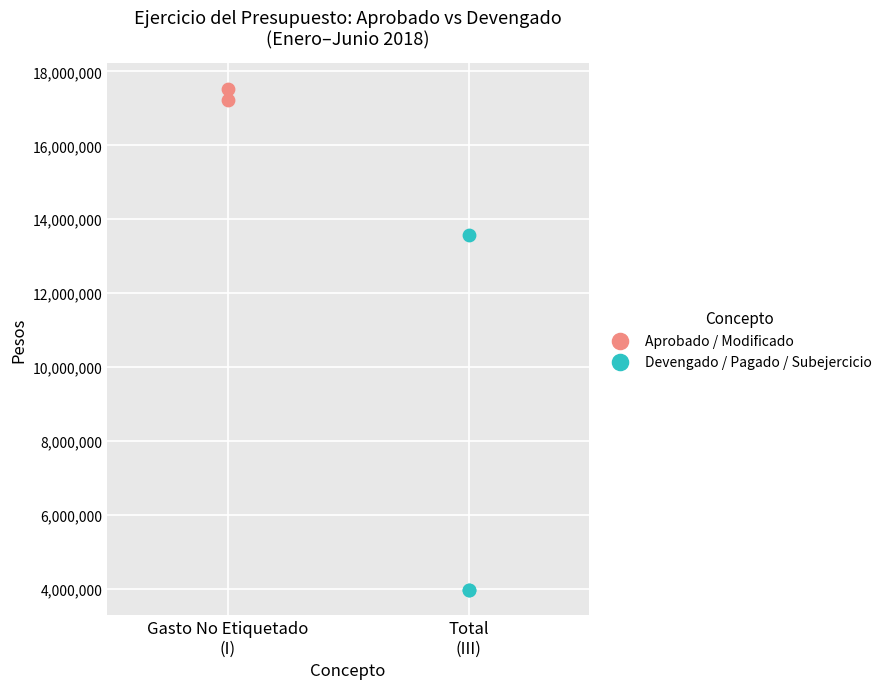

Which series has the largest Y range (max minus min)?

Devengado / Pagado / Subejercicio